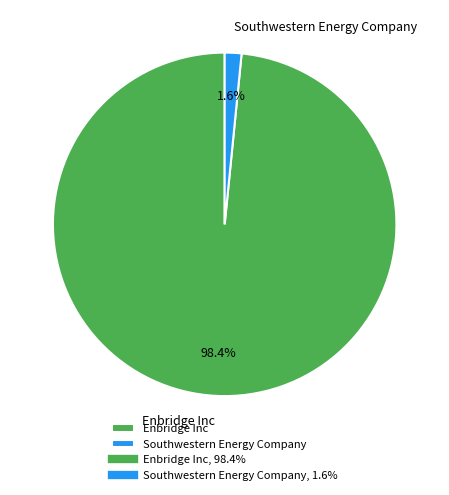

Does any single category account for the majority?

Yes